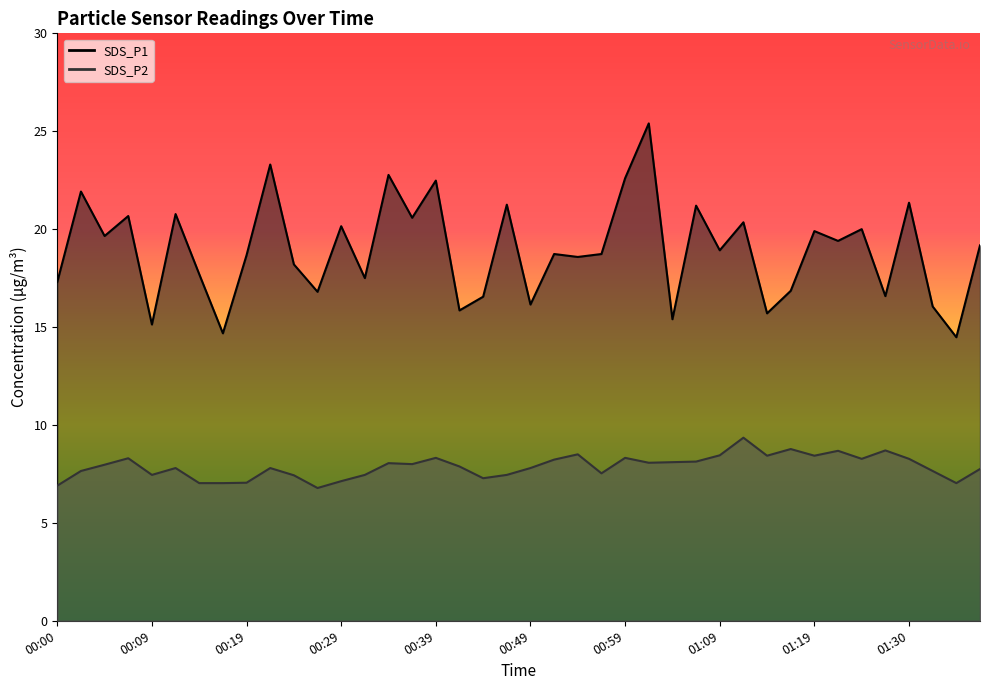

Which label corresponds to the largest value in the chart?

01:01